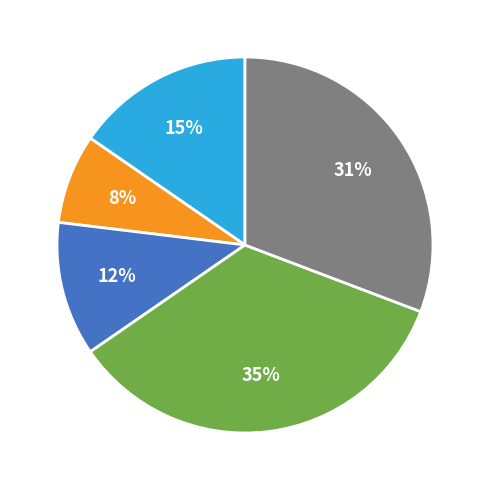

Does any single category account for the majority?

No